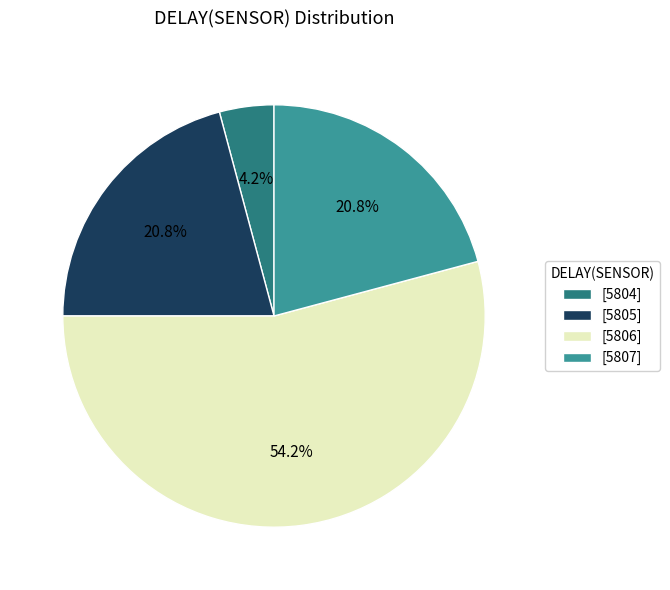

Is there any slice that represents more than half of the pie?

Yes